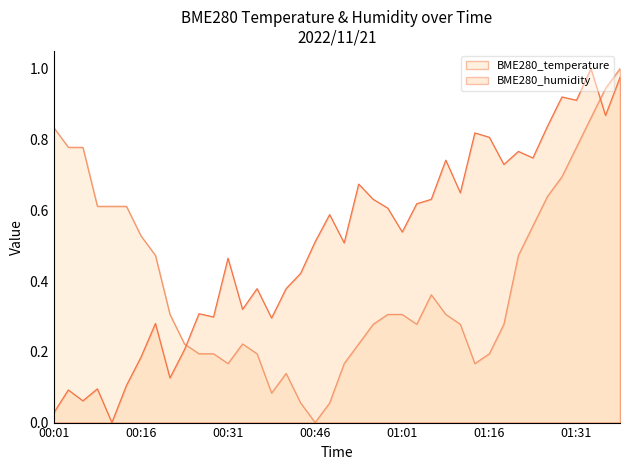

In BME280_temperature, how many points are higher than both neighbors (excluding endpoints)?

3